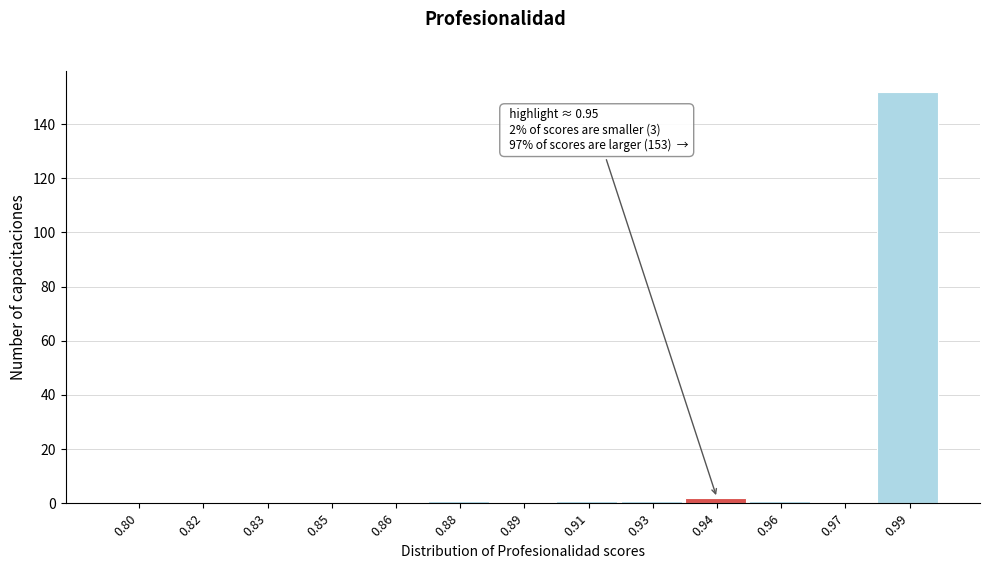

Reading left to right, what are all the values shown in this chart?

0.80=0	0.82=0	0.83=0	0.85=0	0.86=0	0.88=1	0.89=0	0.91=1	0.93=1	0.94=2	0.96=1	0.97=0	0.99=152